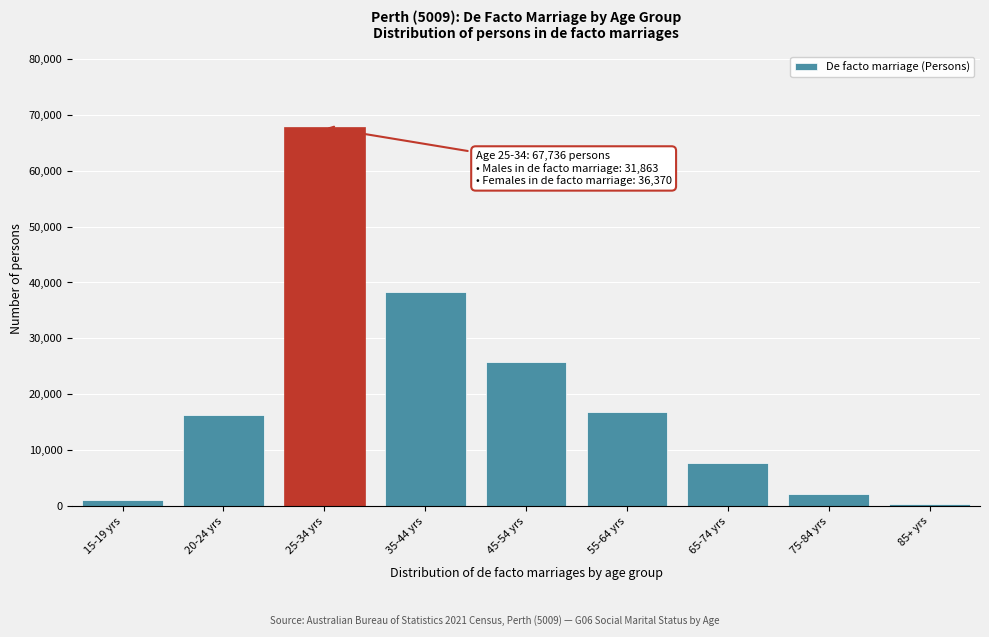

Reading left to right, extract all data points from this chart.

15-19 yrs=1160	20-24 yrs=16312	25-34 yrs=67736	35-44 yrs=38356	45-54 yrs=25837	55-64 yrs=16906	65-74 yrs=7685	75-84 yrs=2192	85+ yrs=335